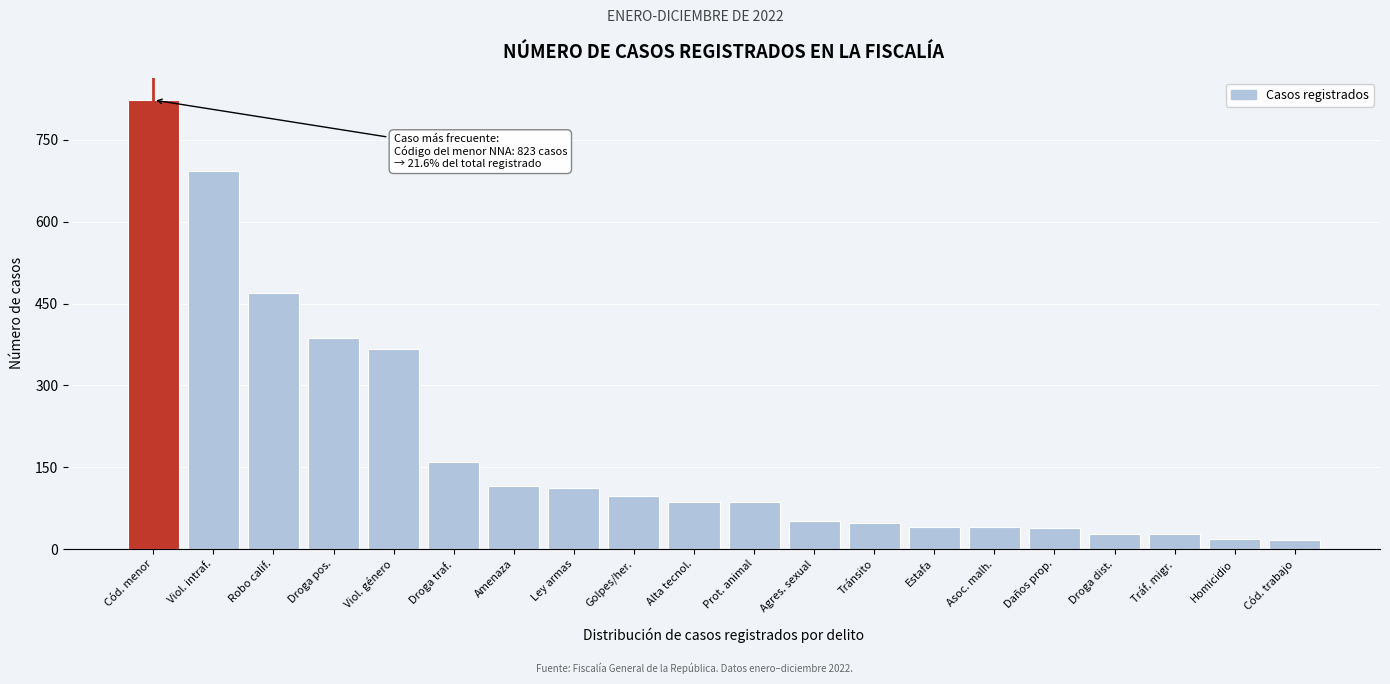

True or false: the data shows 87 at Alta tecnol..

True